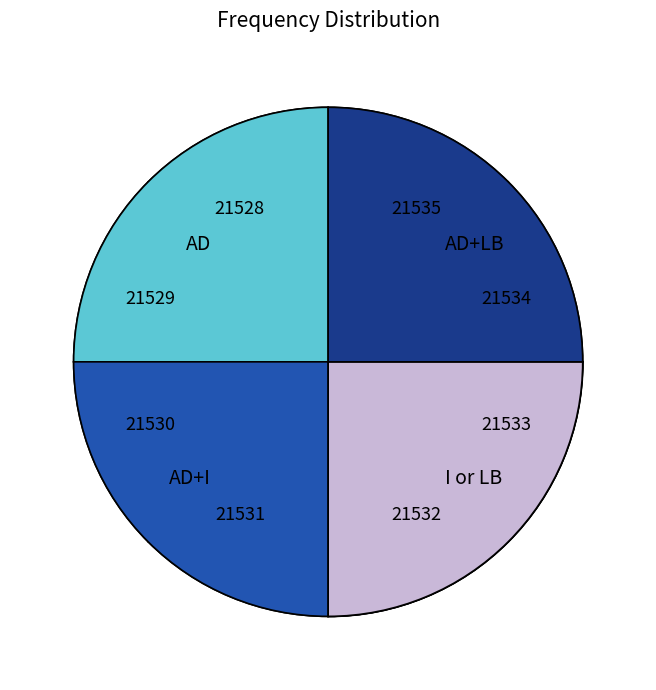

Do 21535 and 21533 together represent more than half of the pie?

No